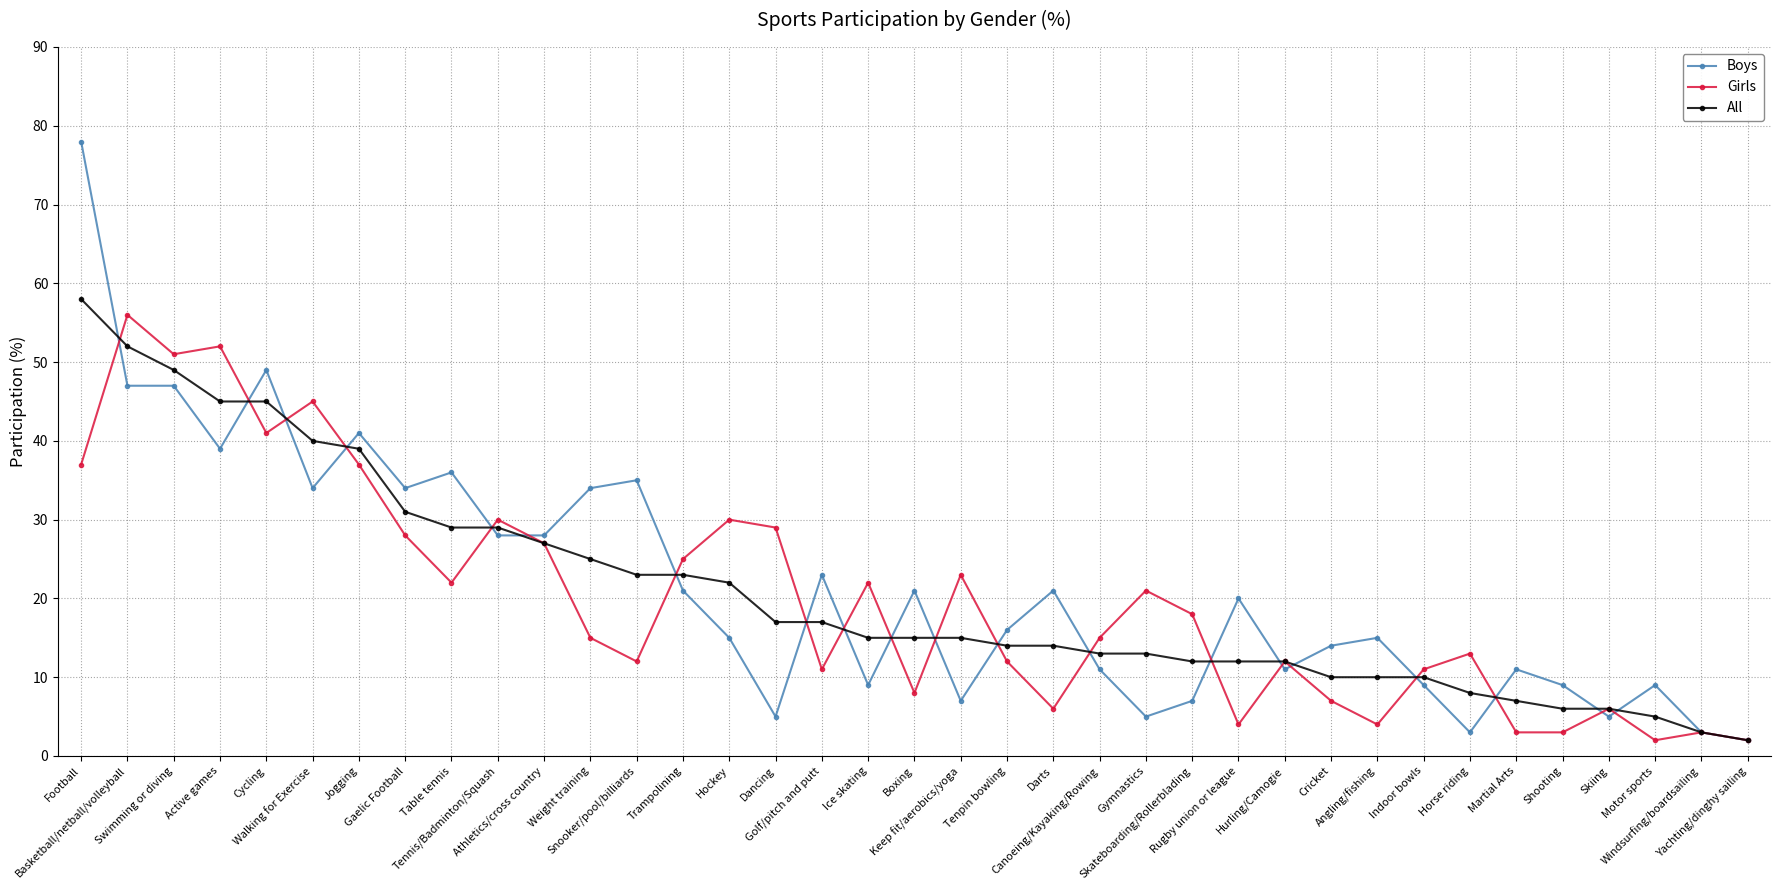

Reading right to left, what are all the values shown in this chart?

Boys: 2	3	9	5	9	11	3	9	15	14	11	20	7	5	11	21	16	7	21	9	23	5	15	21	35	34	28	28	36	34	41	34	49	39	47	47	78
Girls: 2	3	2	6	3	3	13	11	4	7	12	4	18	21	15	6	12	23	8	22	11	29	30	25	12	15	27	30	22	28	37	45	41	52	51	56	37
All: 2	3	5	6	6	7	8	10	10	10	12	12	12	13	13	14	14	15	15	15	17	17	22	23	23	25	27	29	29	31	39	40	45	45	49	52	58